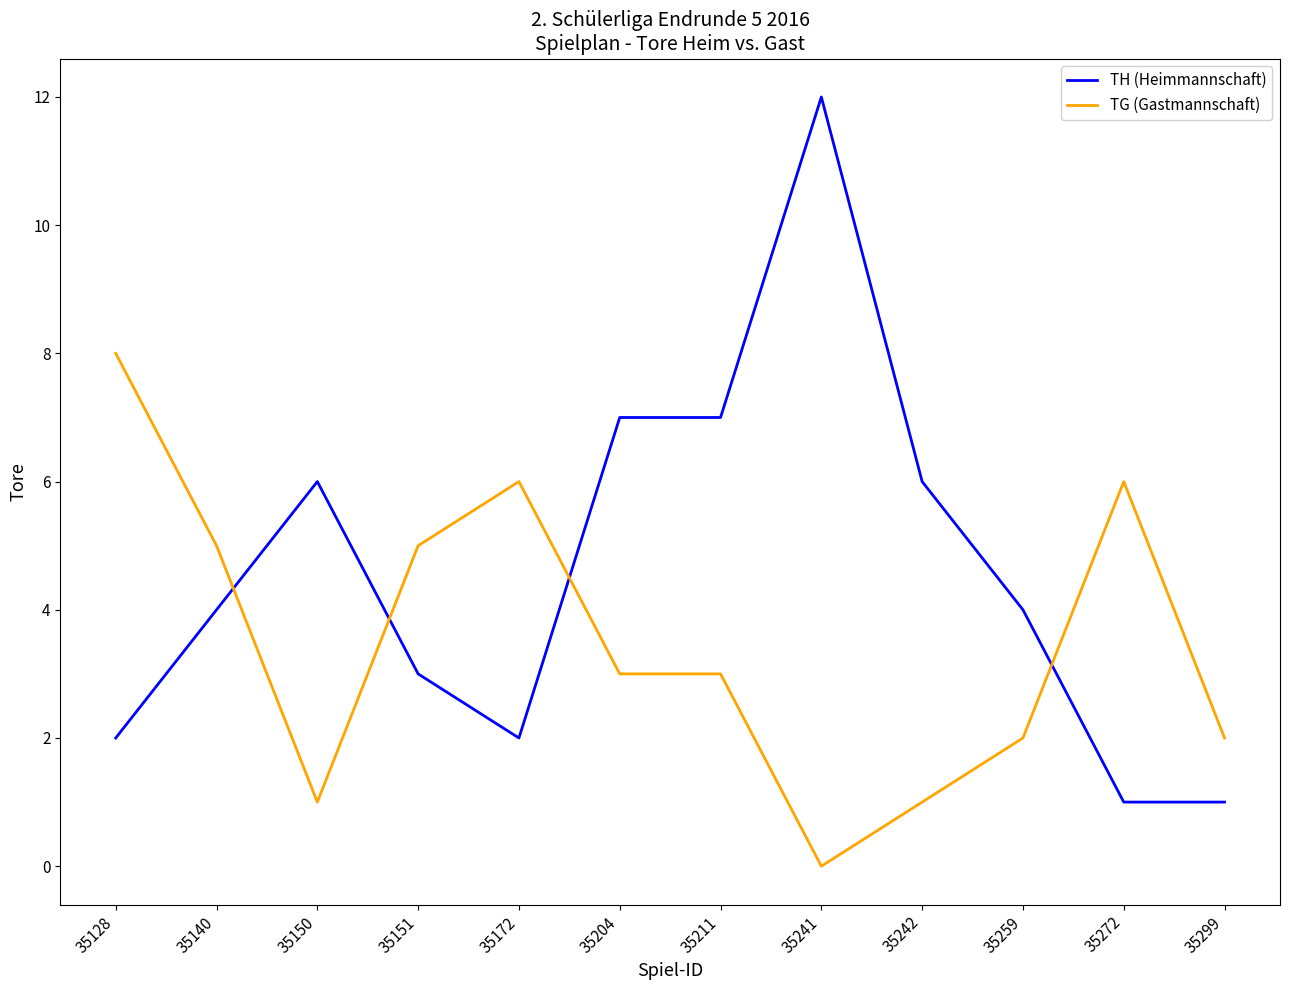

Reading right to left, list all the values displayed in this chart.

TH (Heimmannschaft): 35299=1	35272=1	35259=4	35242=6	35241=12	35211=7	35204=7	35172=2	35151=3	35150=6	35140=4	35128=2
TG (Gastmannschaft): 35299=2	35272=6	35259=2	35242=1	35241=0	35211=3	35204=3	35172=6	35151=5	35150=1	35140=5	35128=8